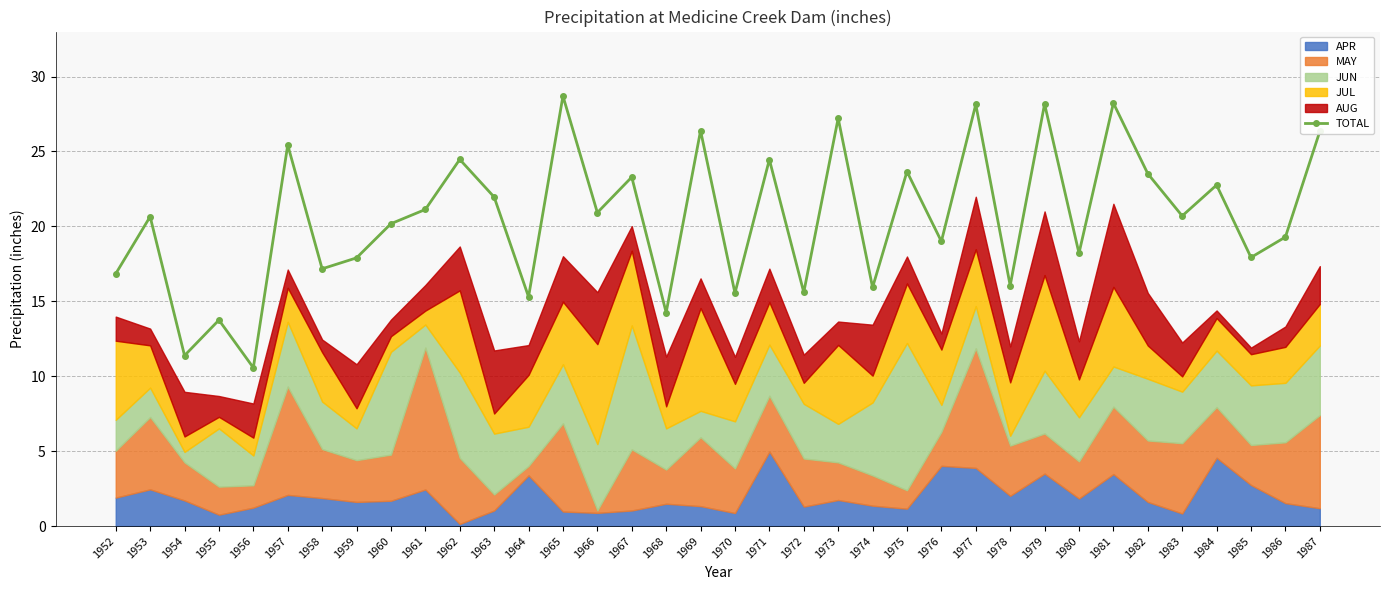

Is it true that the value at 1953 is 12.8?

False